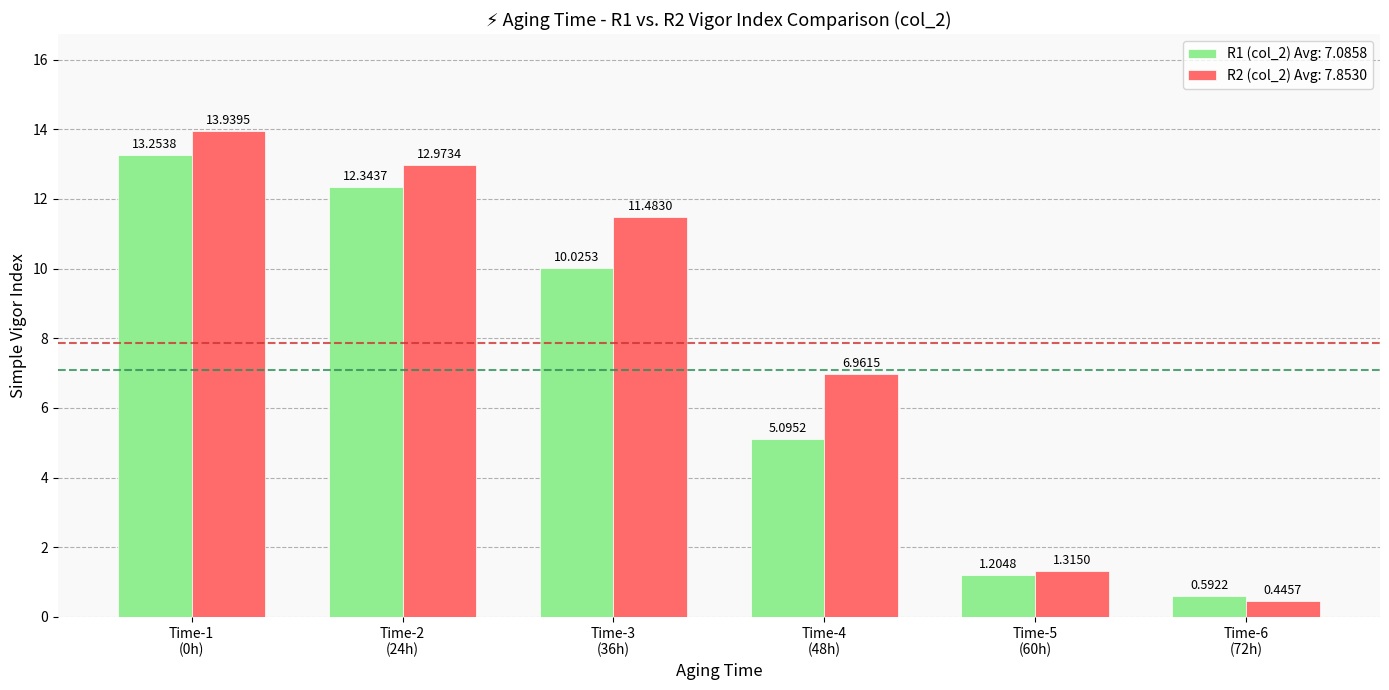

At how many categories does at least one series exceed 10?

3